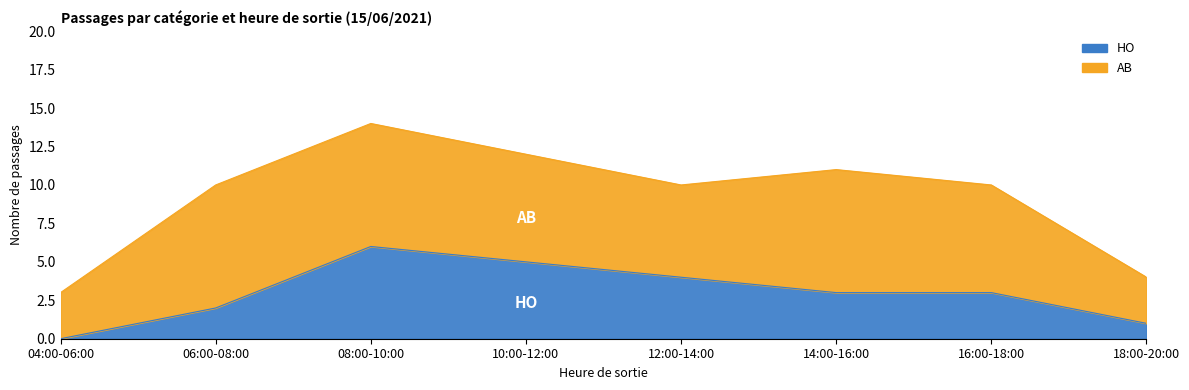

Where is the data nearest to the value 3?

14:00-16:00